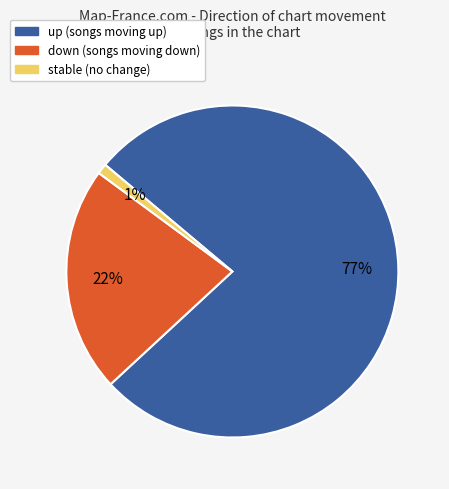

Is there any slice that represents more than half of the pie?

Yes